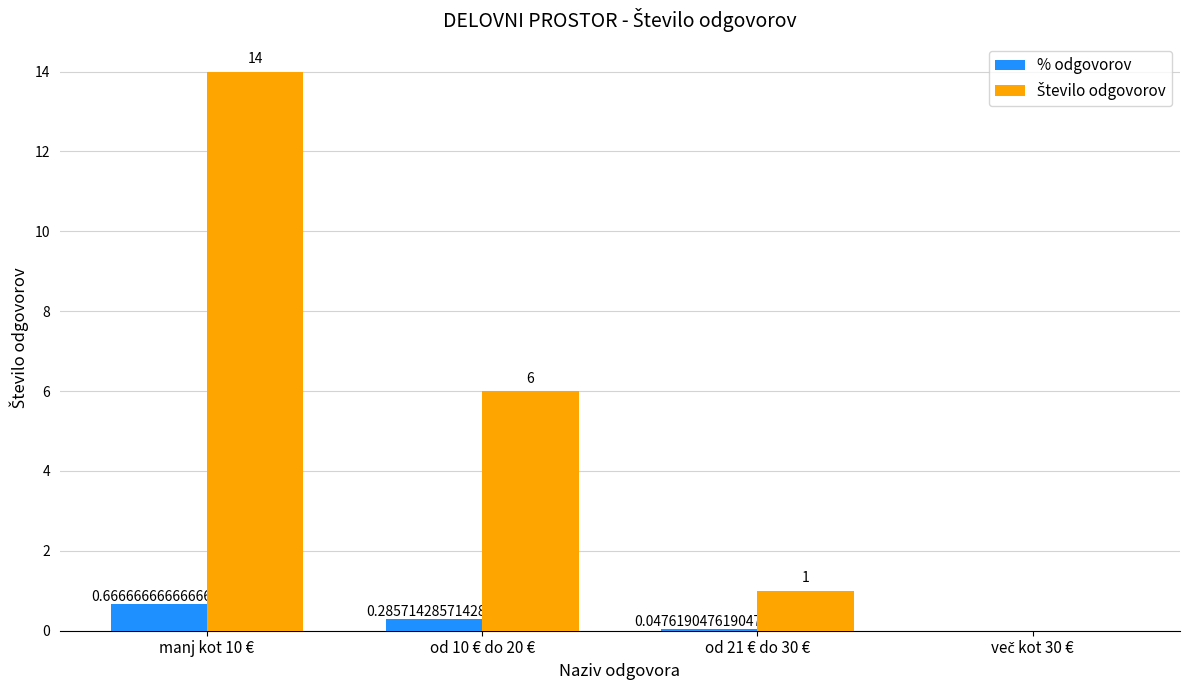

What is the total value across all series at od 21 € do 30 €?

1.0